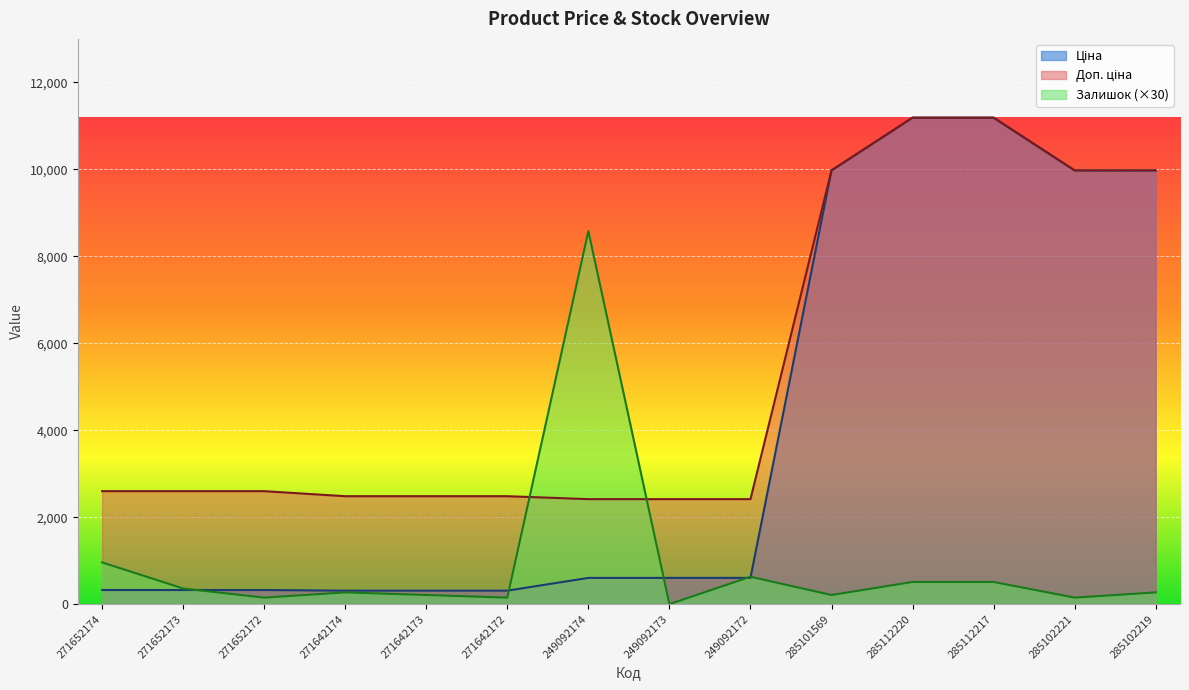

Where do Залишок and Доп. ціна first cross each other?

271642172 and 249092174